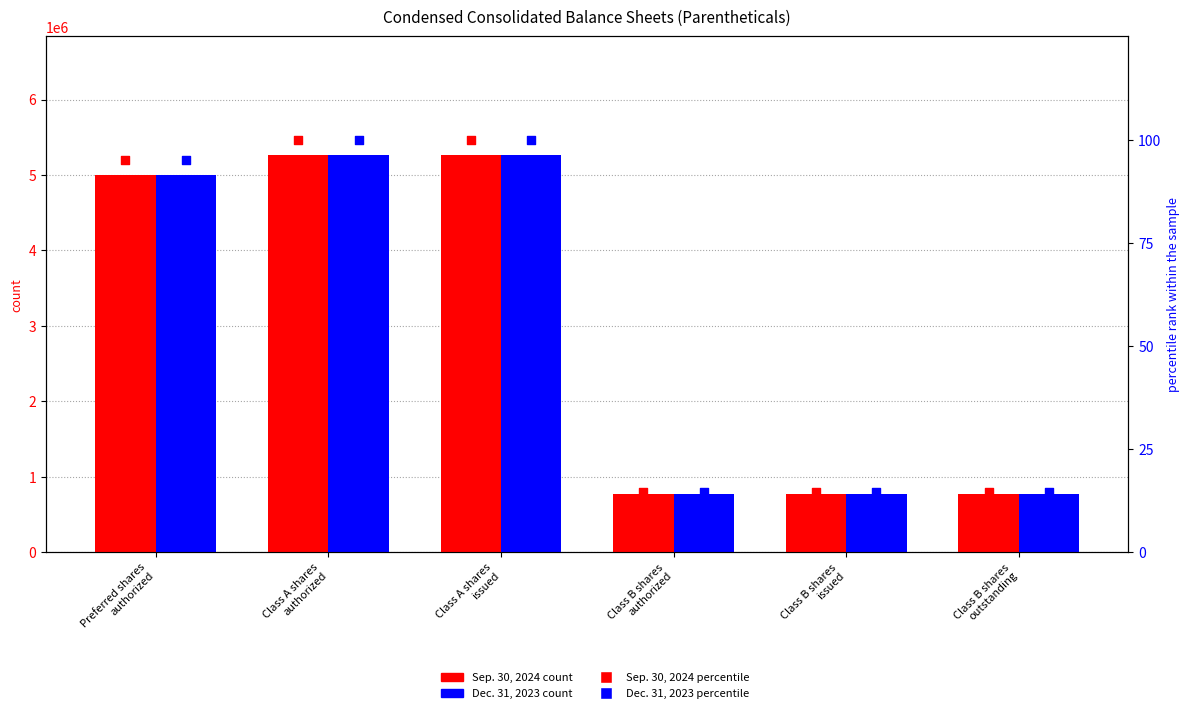

Which series has the largest Y range (max minus min)?

Sep. 30, 2024